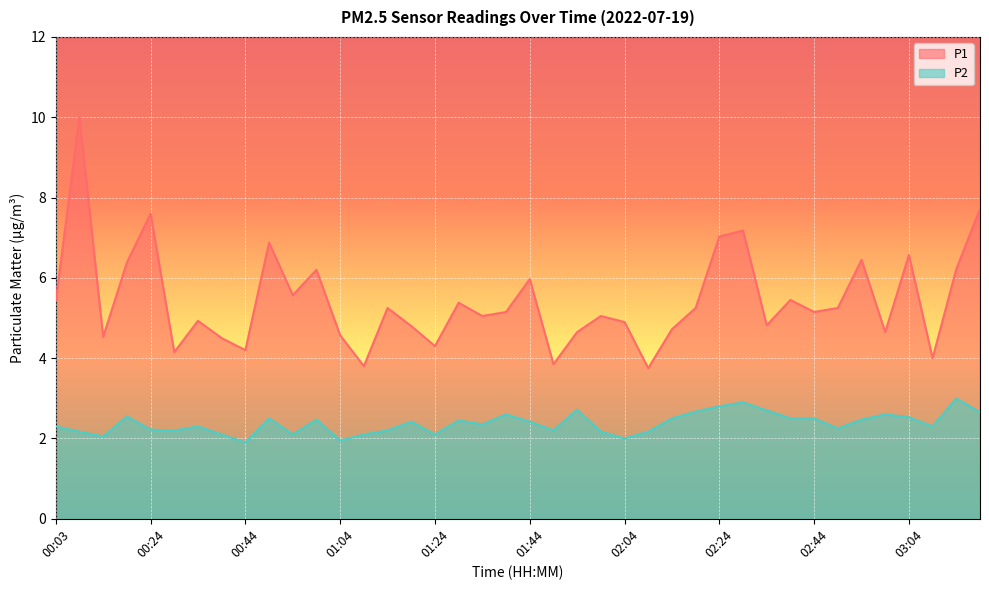

At how many categories does at least one series exceed 5?

23